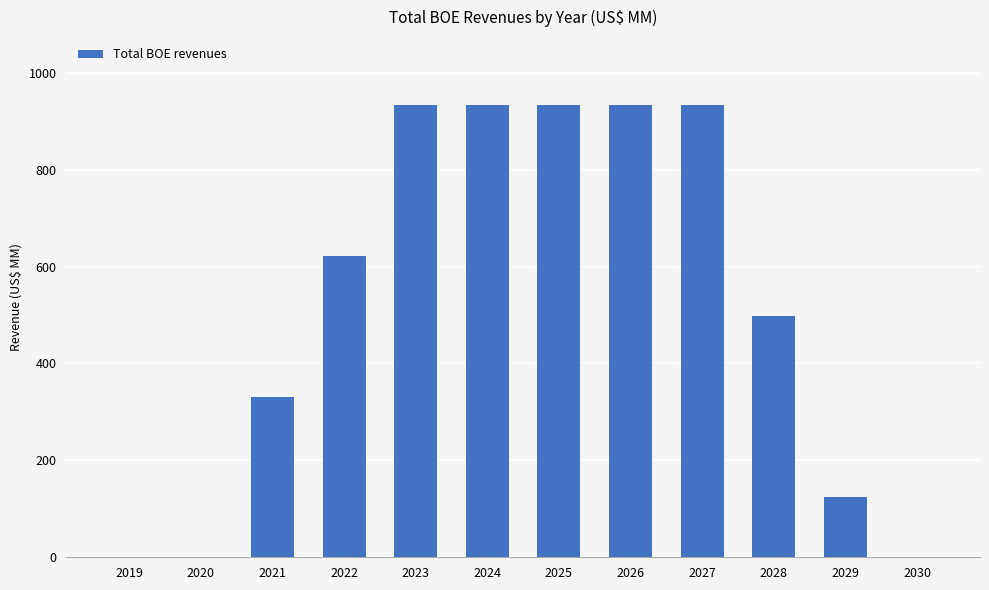

Reading left to right, extract all data points from this chart.

0.0	0.0	330.8	622.4	933.6	933.6	933.6	933.6	933.6	497.9	124.5	0.0